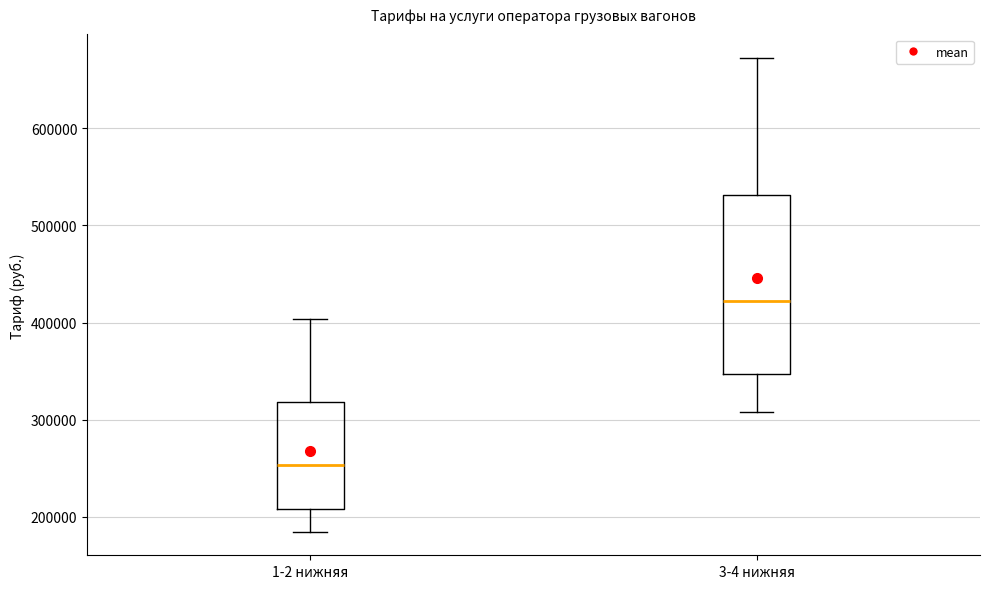

Which box is the tallest, from its lower edge to its upper edge?

3-4 нижняя